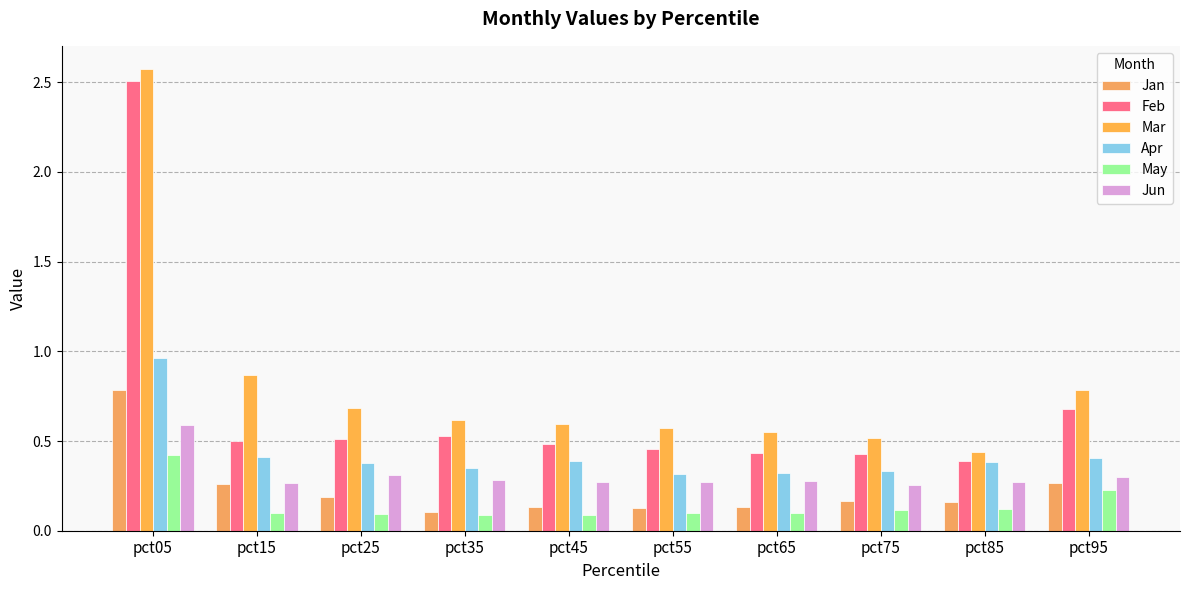

Reading right to left, what are all the values shown in this chart?

Jan: pct95=0.3	pct85=0.2	pct75=0.2	pct65=0.1	pct55=0.1	pct45=0.1	pct35=0.1	pct25=0.2	pct15=0.3	pct05=0.8
Feb: pct95=0.7	pct85=0.4	pct75=0.4	pct65=0.4	pct55=0.5	pct45=0.5	pct35=0.5	pct25=0.5	pct15=0.5	pct05=2.5
Mar: pct95=0.8	pct85=0.4	pct75=0.5	pct65=0.6	pct55=0.6	pct45=0.6	pct35=0.6	pct25=0.7	pct15=0.9	pct05=2.6
Apr: pct95=0.4	pct85=0.4	pct75=0.3	pct65=0.3	pct55=0.3	pct45=0.4	pct35=0.3	pct25=0.4	pct15=0.4	pct05=1.0
May: pct95=0.2	pct85=0.1	pct75=0.1	pct65=0.1	pct55=0.1	pct45=0.1	pct35=0.1	pct25=0.1	pct15=0.1	pct05=0.4
Jun: pct95=0.3	pct85=0.3	pct75=0.3	pct65=0.3	pct55=0.3	pct45=0.3	pct35=0.3	pct25=0.3	pct15=0.3	pct05=0.6